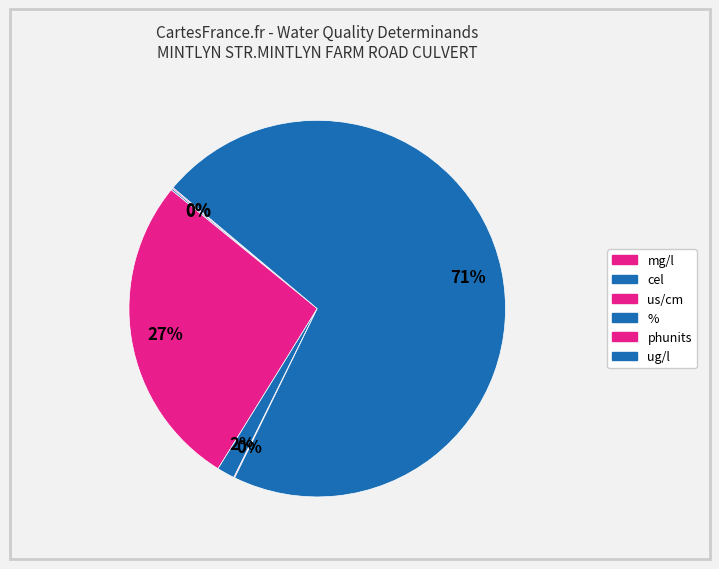

Does any single category account for the majority?

Yes